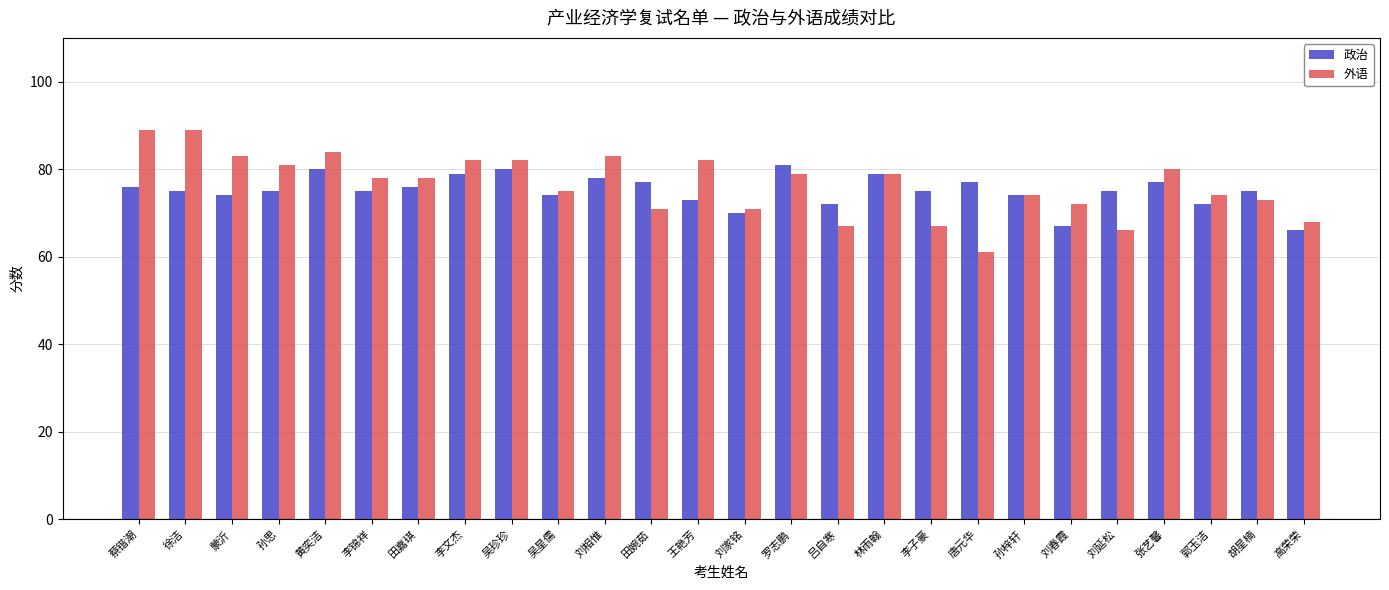

Rank the series by their average value, from highest to lowest.

外语, 政治